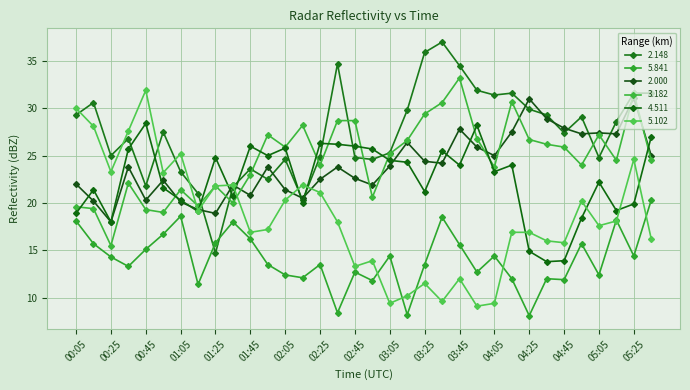

How many values in the 3.182 series are below 25?

17